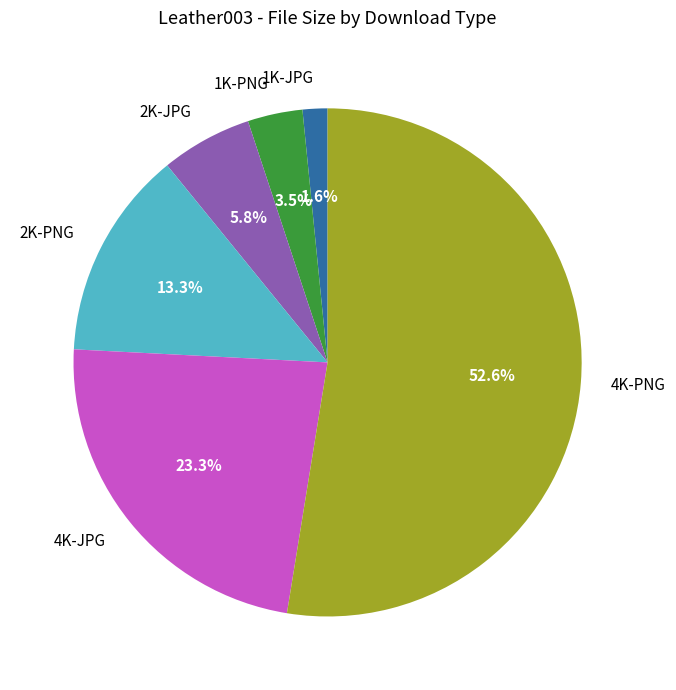

To the nearest percent, what is the difference between the 4K-PNG and 2K-PNG slice percentages?

39%